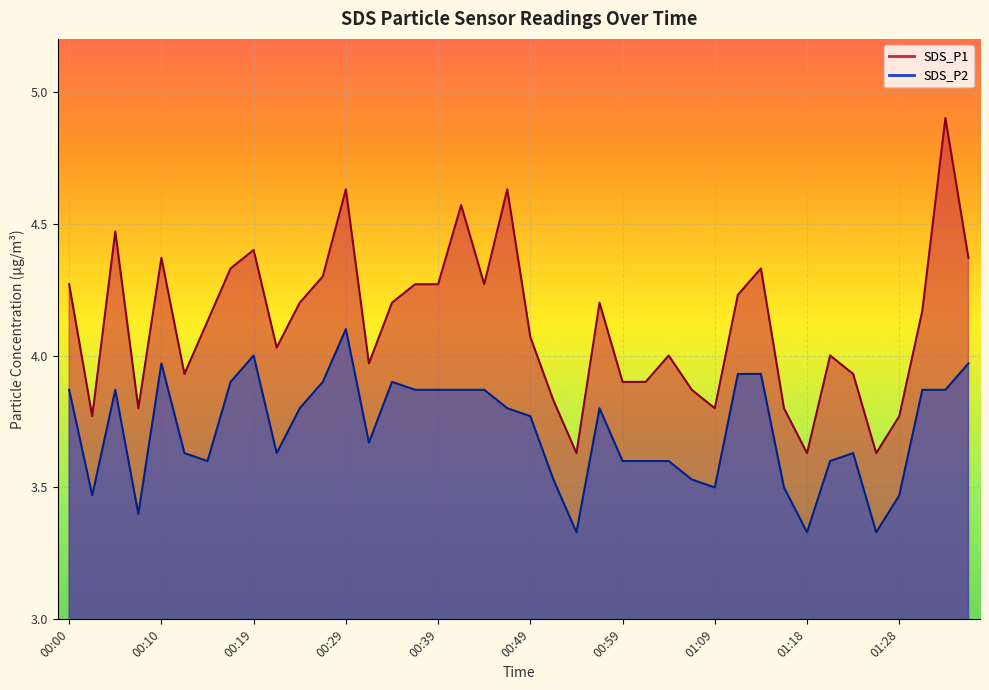

Reading right to left, list all the values displayed in this chart.

SDS_P1: 4.4	4.9	4.2	3.8	3.6	3.9	4.0	3.6	3.8	4.3	4.2	3.8	3.9	4.0	3.9	3.9	4.2	3.6	3.8	4.1	4.6	4.3	4.6	4.3	4.3	4.2	4.0	4.6	4.3	4.2	4.0	4.4	4.3	4.1	3.9	4.4	3.8	4.5	3.8	4.3
SDS_P2: 4.0	3.9	3.9	3.5	3.3	3.6	3.6	3.3	3.5	3.9	3.9	3.5	3.5	3.6	3.6	3.6	3.8	3.3	3.5	3.8	3.8	3.9	3.9	3.9	3.9	3.9	3.7	4.1	3.9	3.8	3.6	4.0	3.9	3.6	3.6	4.0	3.4	3.9	3.5	3.9